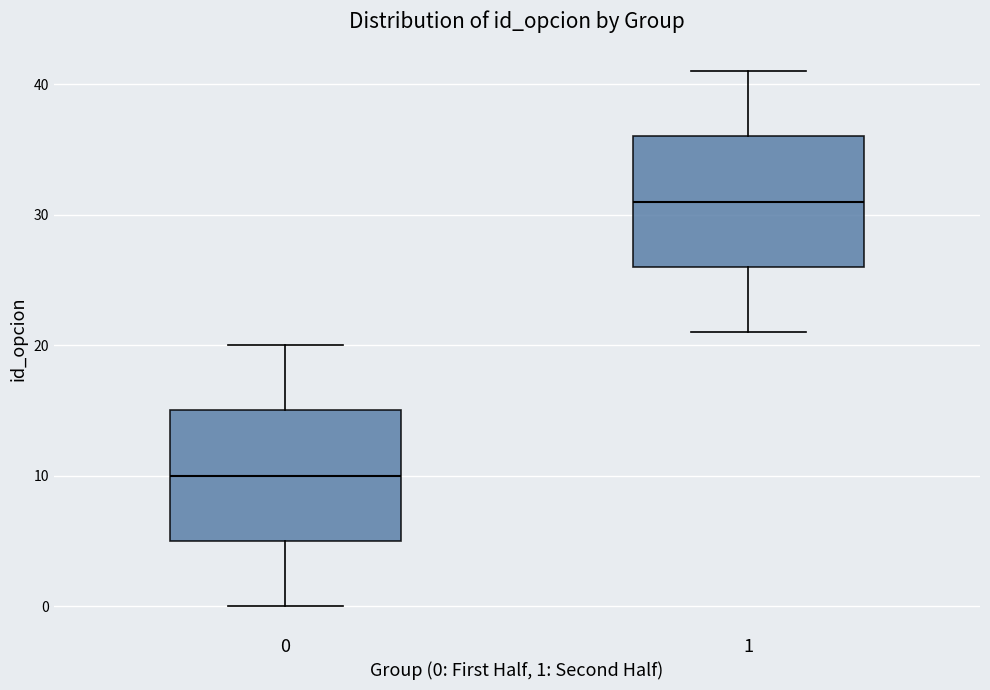

Which box's median line is the highest?

1